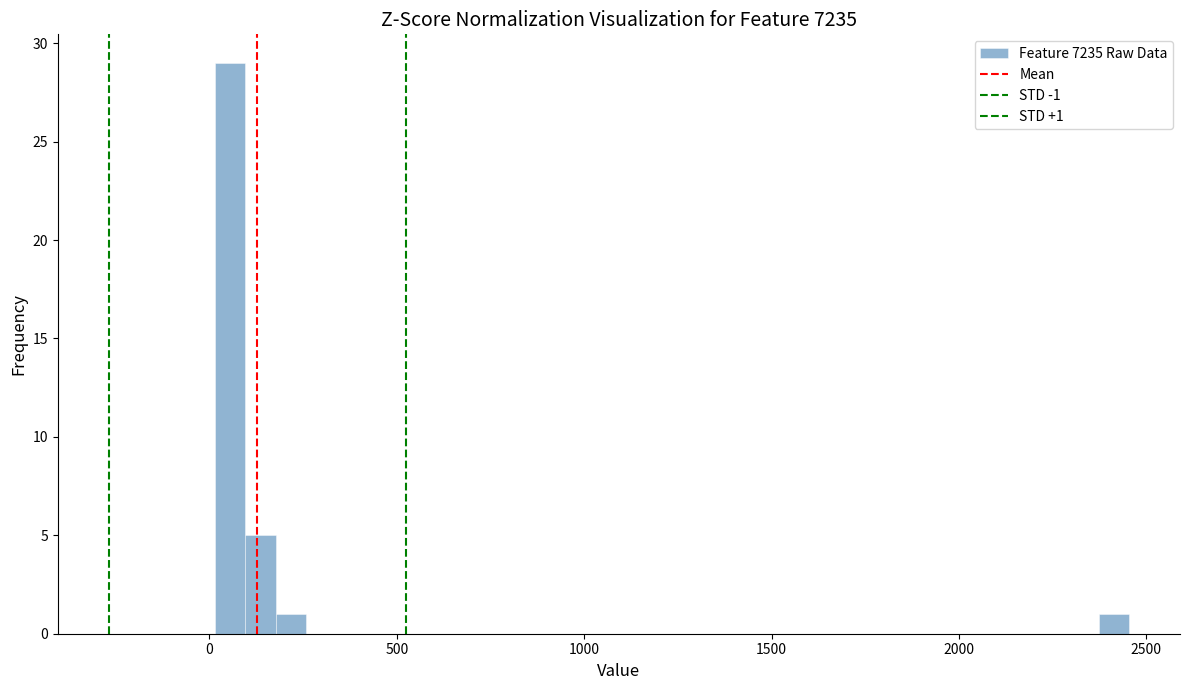

Around what value on the x-axis is the tallest bar? Give the approximate position of its centre, as read against the axis.

50